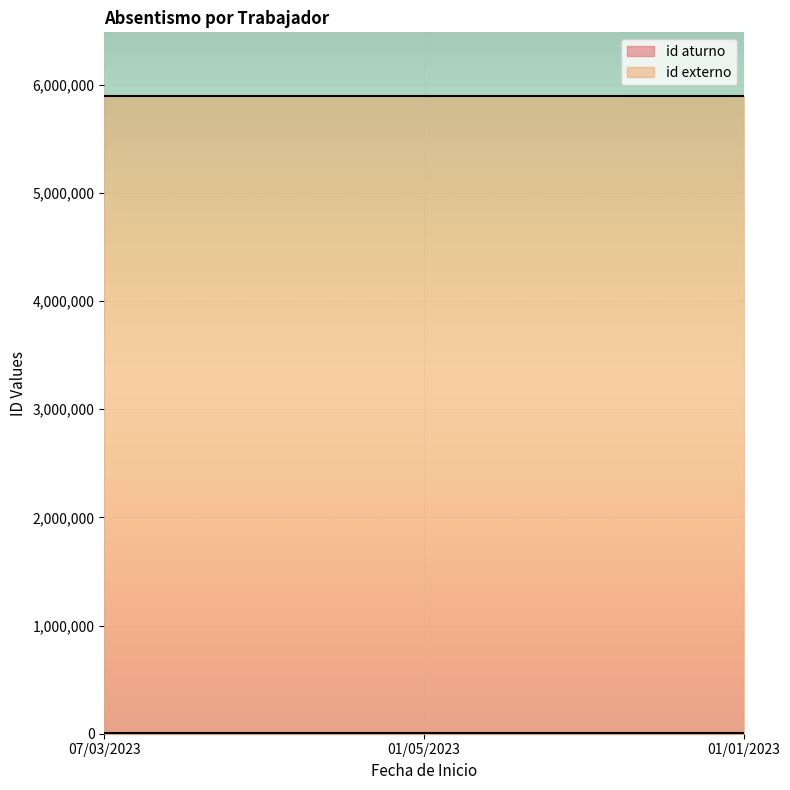

At which label does id aturno reach its peak?

07/03/2023